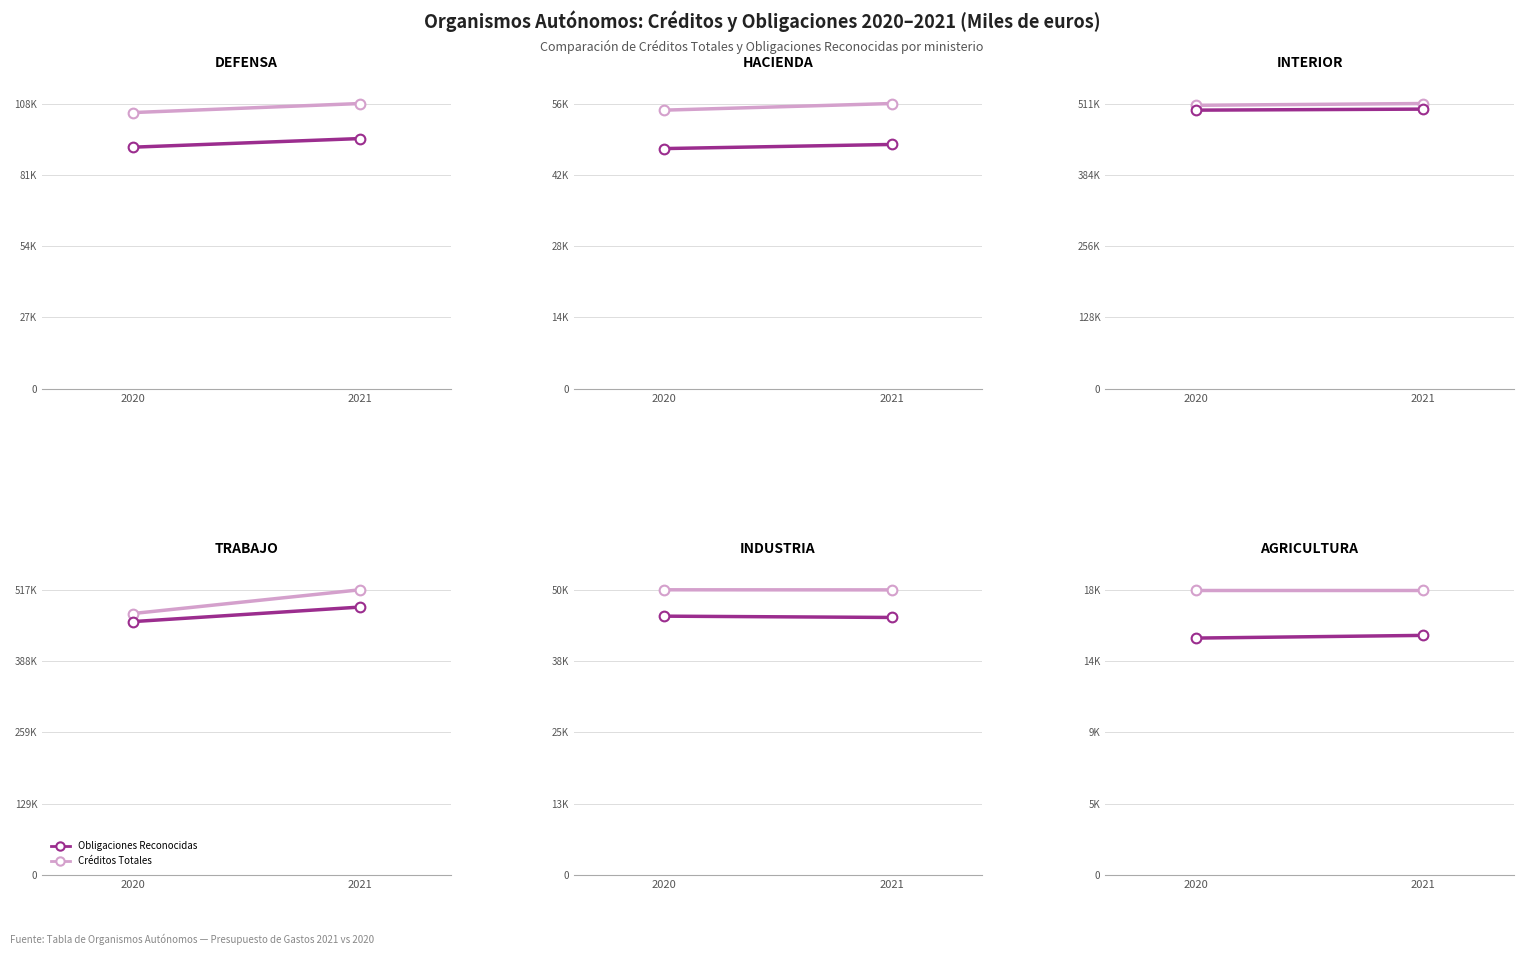

How many lines are shown in the chart?

2